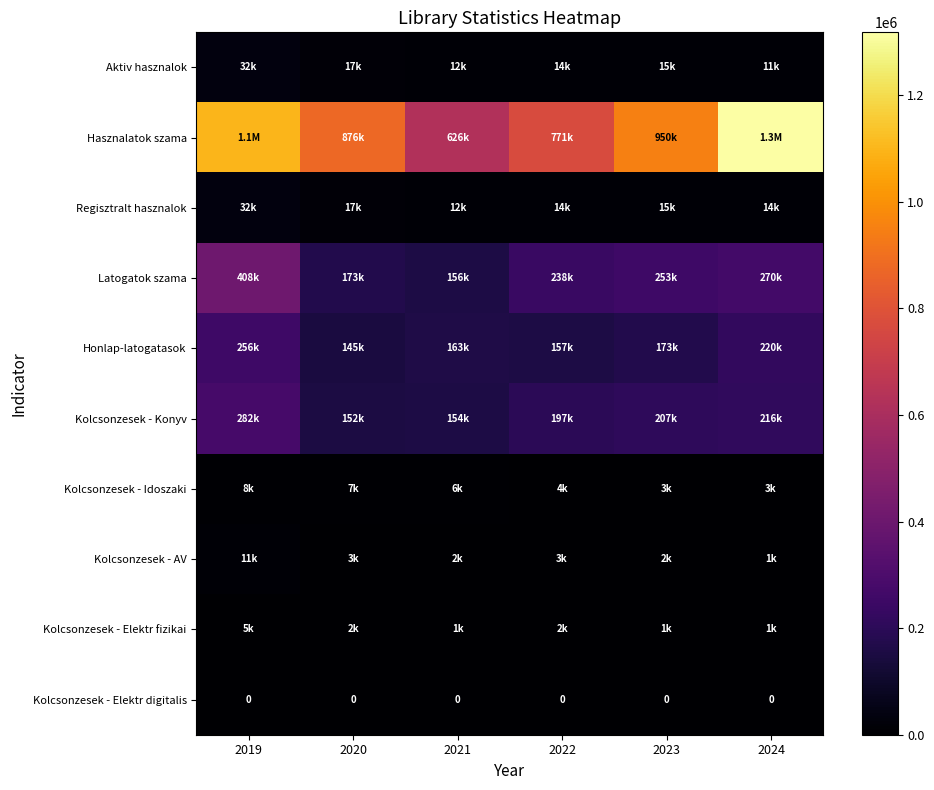

The Kolcsonzesek - Elektr digitalis series shows 0 at 2021. True or false?

True